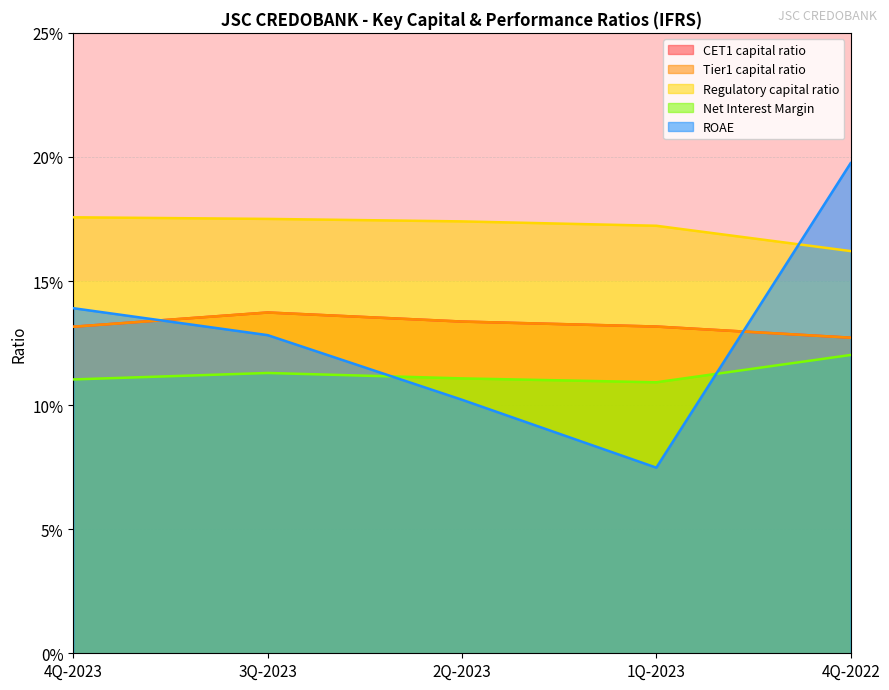

Reading left to right, list all the values displayed in this chart.

CET1 capital ratio: 0.1	0.1	0.1	0.1	0.1
Tier1 capital ratio: 0.1	0.1	0.1	0.1	0.1
Regulatory capital ratio: 0.2	0.2	0.2	0.2	0.2
Net Interest Margin: 0.1	0.1	0.1	0.1	0.1
ROAE: 0.1	0.1	0.1	0.1	0.2